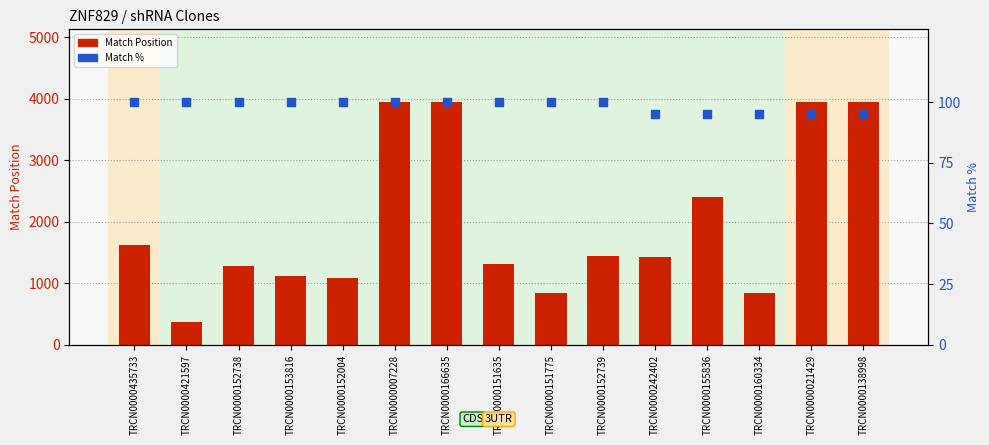

Is the value of Match % at TRCN0000153816 greater than the value of Match Position at TRCN0000152739?

No